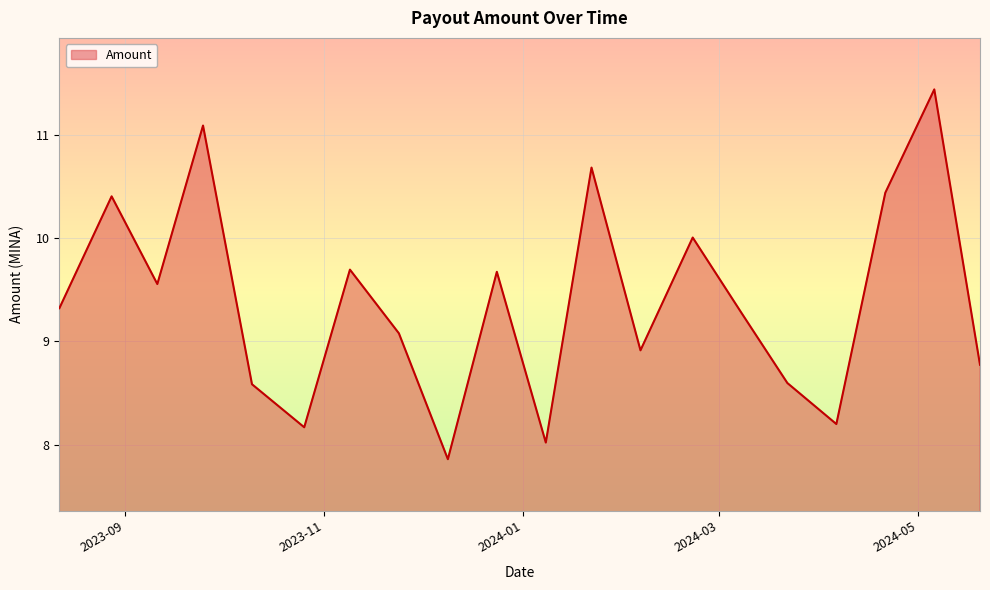

What is the difference between the maximum and minimum values?

3.6